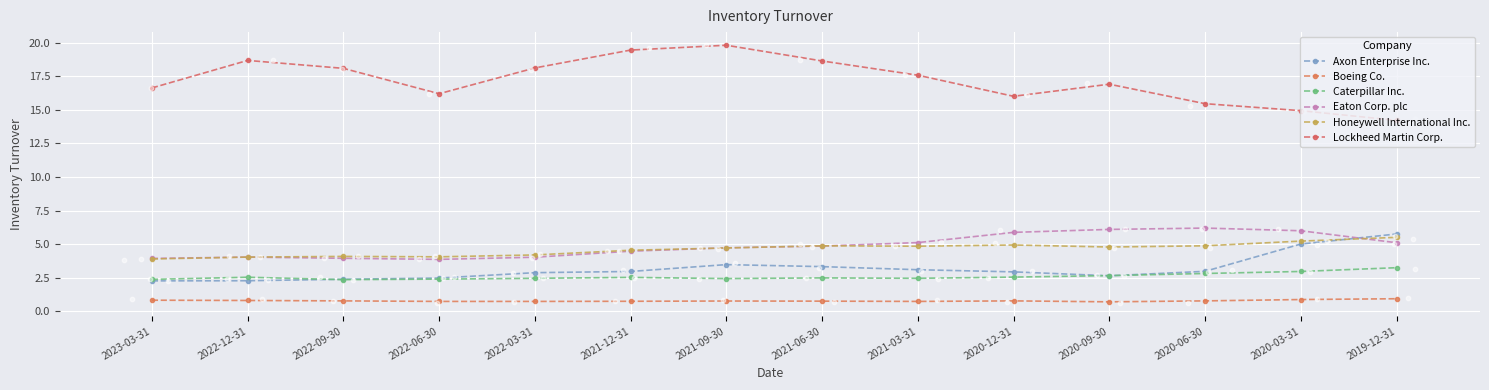

What is the total value across all series at 2021-09-30?

35.9